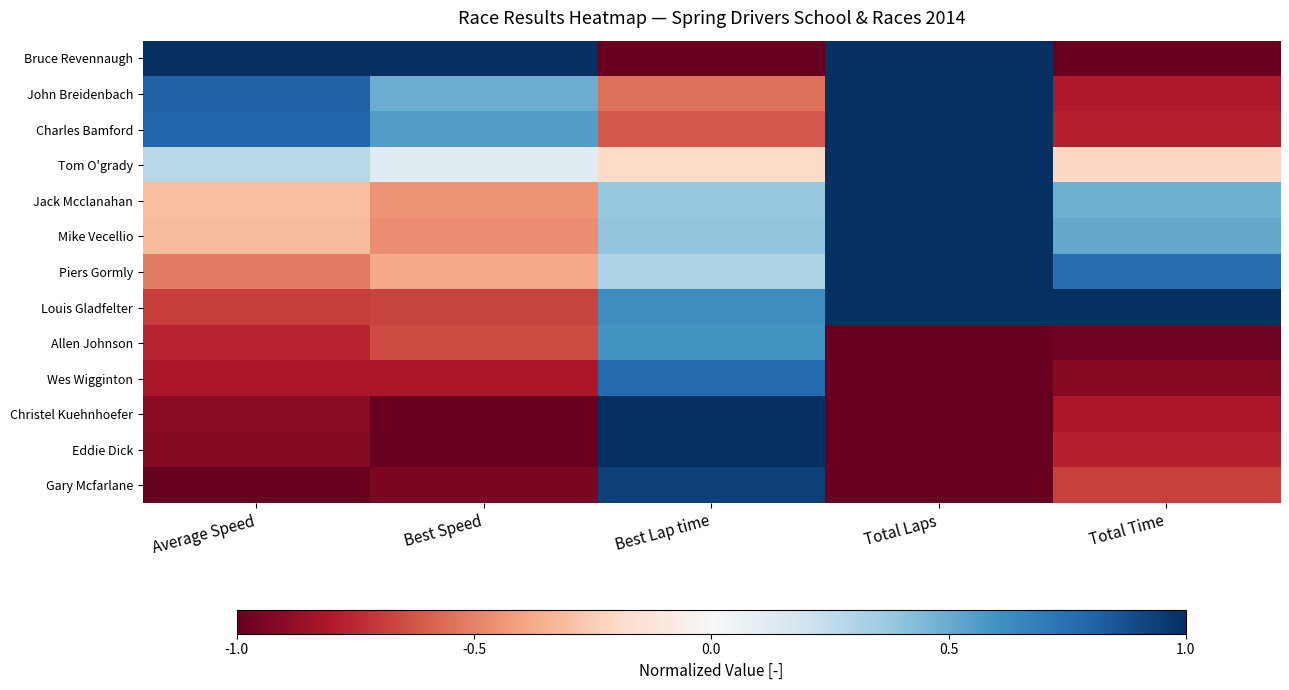

What is the difference between the highest and lowest values at Total Laps?

2.0